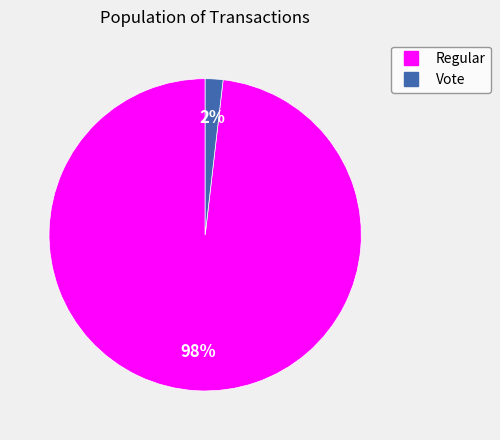

How many slices are in this pie chart?

2